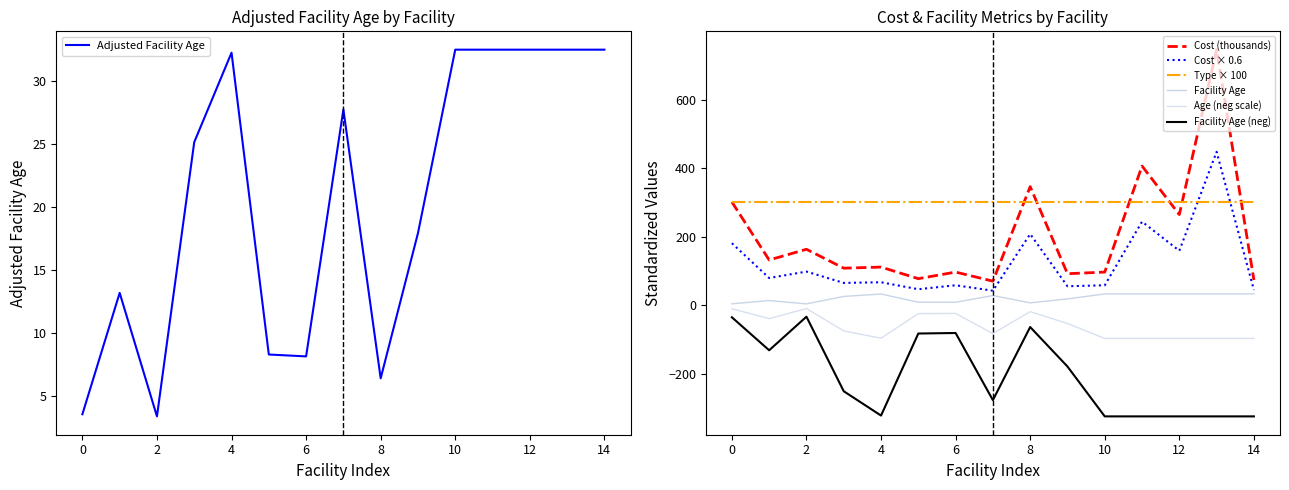

True or false: Cost (2021) and Adjusted Facility Age cross at least once.

False